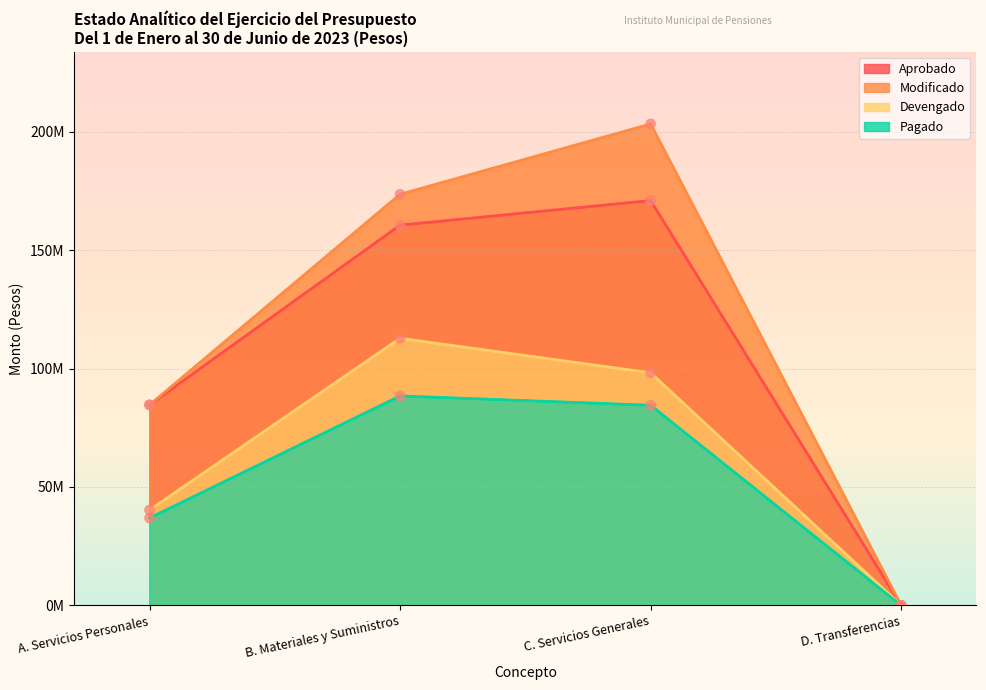

What are all the series names shown in the legend?

Aprobado, Modificado, Devengado, Pagado